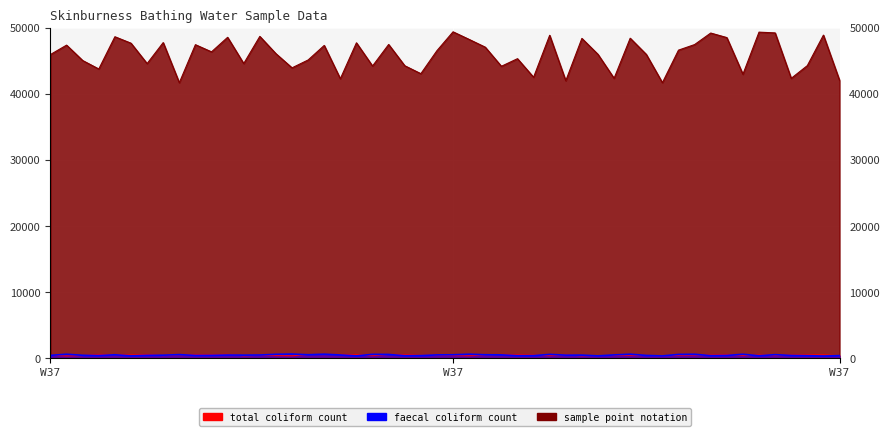

True or false: sample point notation and faecal coliform count intersect in this chart.

False